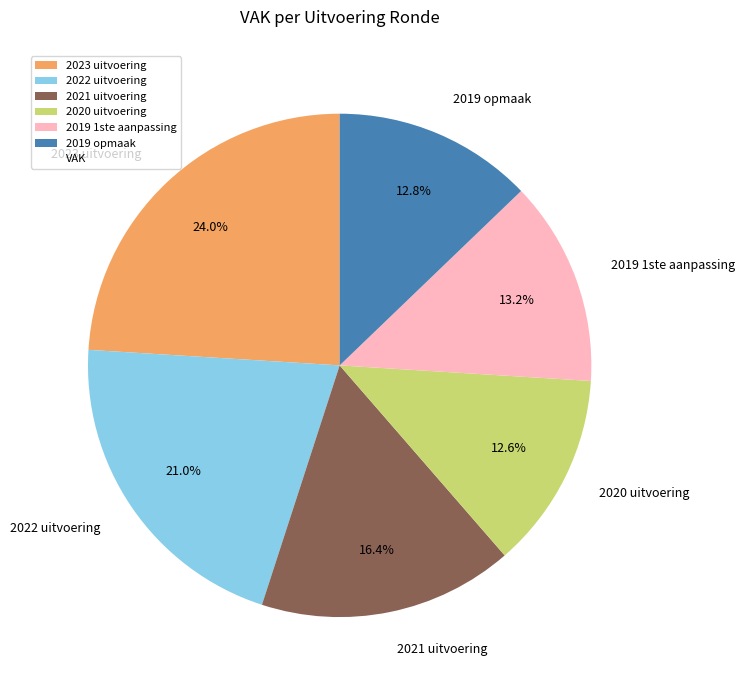

Combined, do 2022 uitvoering and 2019 1ste aanpassing account for over 50%?

No